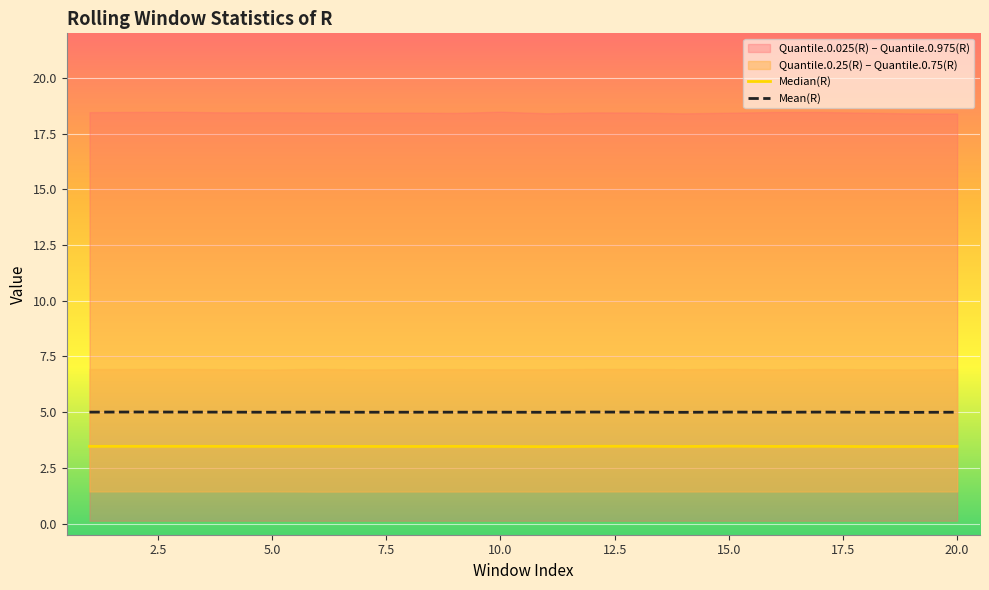

What is the label of the 6th point from the right?

15.0